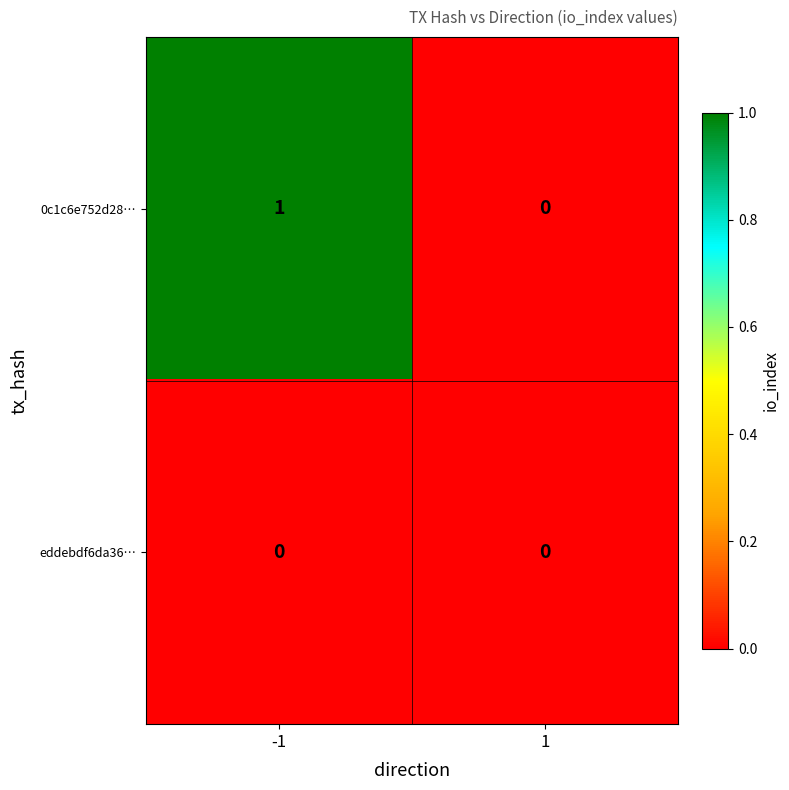

Which series changed the most between -1 and 1?

0c1c6e752d28…